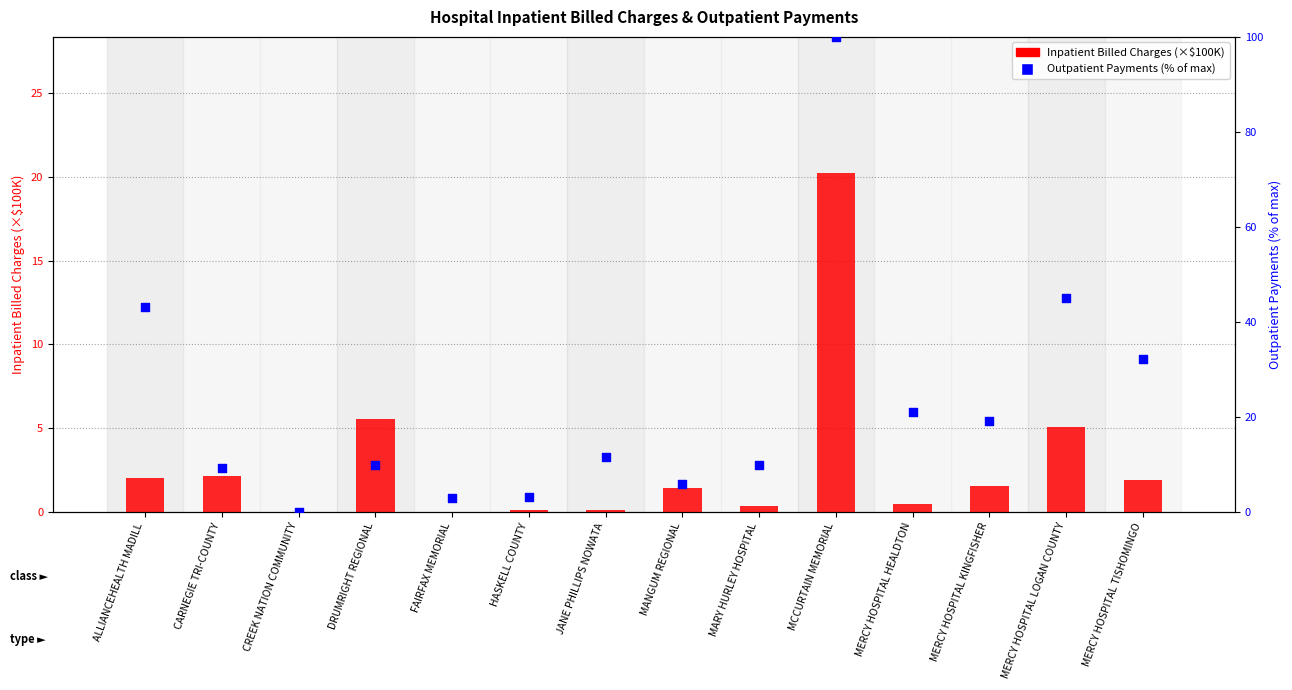

Is the value of Inpatient Billed Charges (×$100K) at MERCY HOSPITAL HEALDTON greater than the value of Outpatient Payments (% of max) at DRUMRIGHT REGIONAL?

No